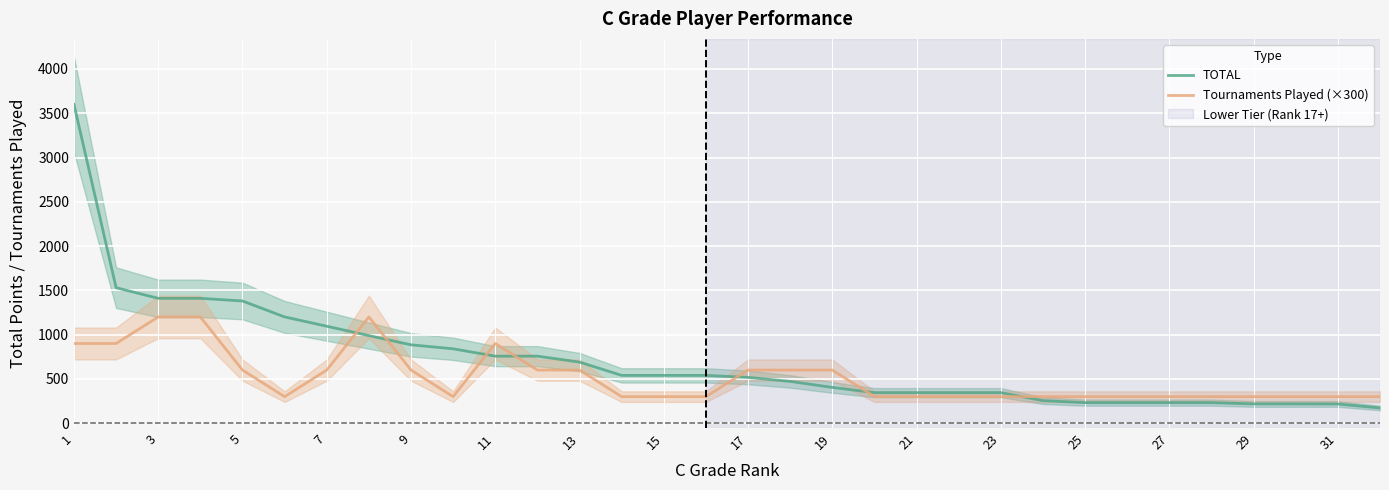

True or false: Tournaments Played (×300) has a value of 300 at 21.

True